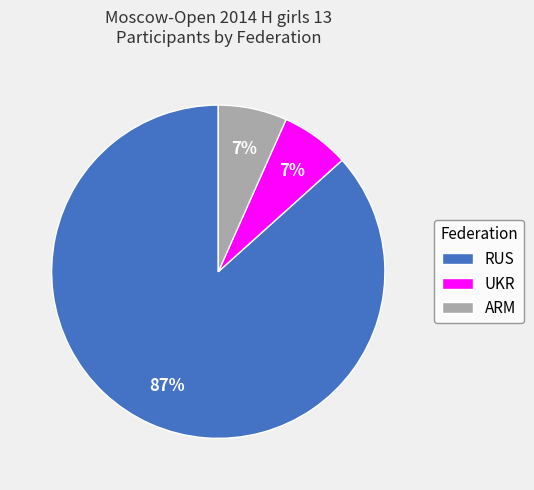

What is the ratio of the value at ARM to the value at UKR?

1.0